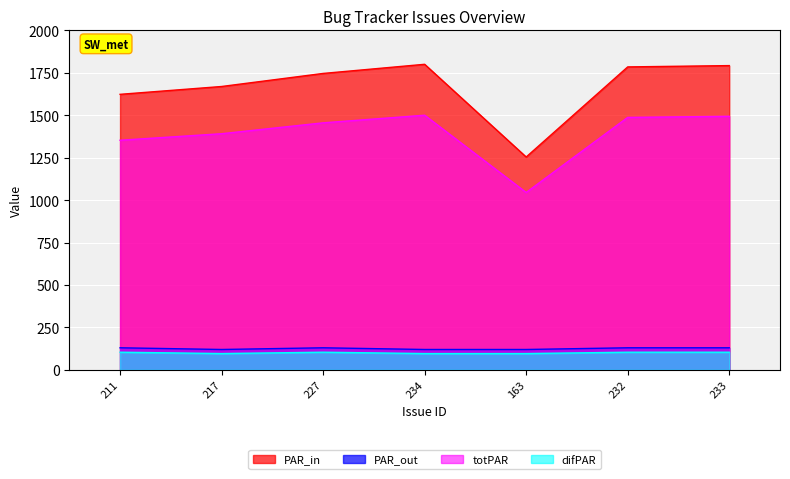

What is the difference between the highest and lowest values at 163?

1157.8